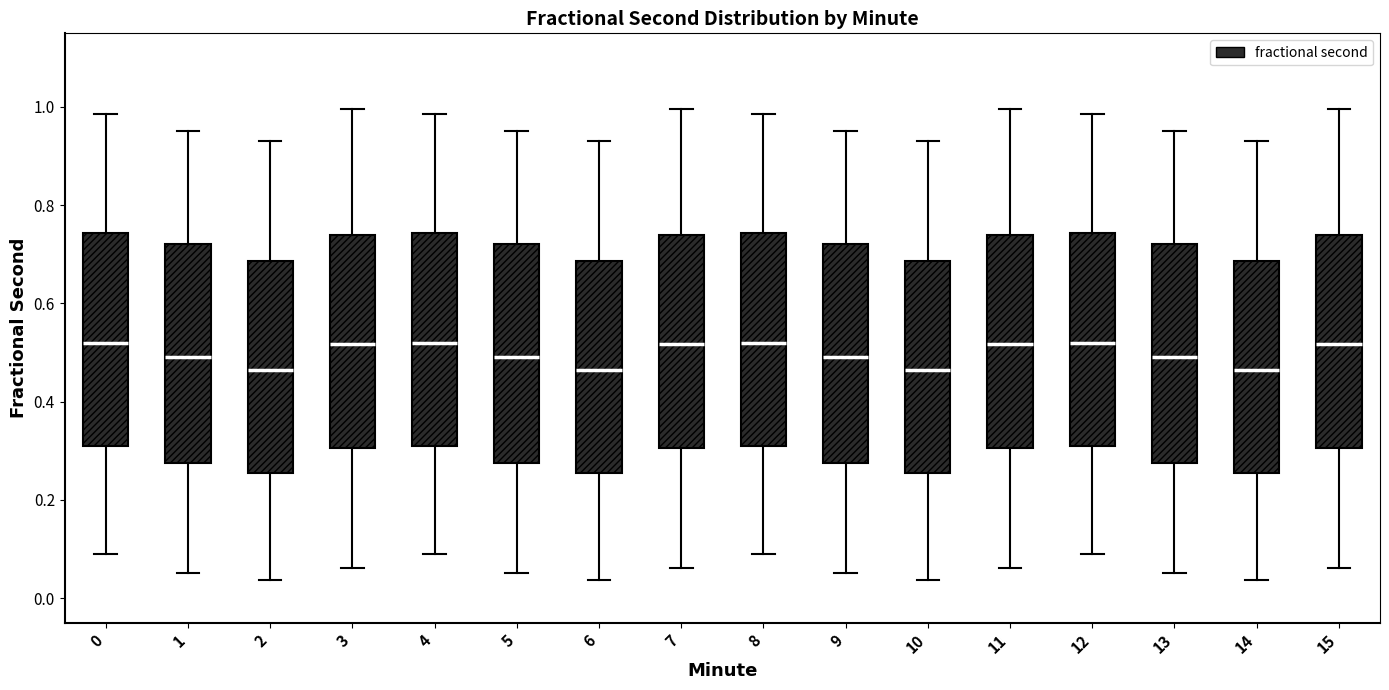

Reading left to right, read every box against the y-axis: the position of its median line, the range the box covers, and the ends of its whiskers. The values are not printed on the chart, so give them approximately, as read against the axis.

0: median 0.52, box 0.30 to 0.74, whiskers 0.08 to 0.98
1: median 0.50, box 0.28 to 0.72, whiskers 0.06 to 0.96
2: median 0.46, box 0.26 to 0.68, whiskers 0.04 to 0.94
3: median 0.52, box 0.30 to 0.74, whiskers 0.06 to 1.00
4: median 0.52, box 0.30 to 0.74, whiskers 0.08 to 0.98
5: median 0.50, box 0.28 to 0.72, whiskers 0.06 to 0.96
6: median 0.46, box 0.26 to 0.68, whiskers 0.04 to 0.94
7: median 0.52, box 0.30 to 0.74, whiskers 0.06 to 1.00
8: median 0.52, box 0.30 to 0.74, whiskers 0.08 to 0.98
9: median 0.50, box 0.28 to 0.72, whiskers 0.06 to 0.96
10: median 0.46, box 0.26 to 0.68, whiskers 0.04 to 0.94
11: median 0.52, box 0.30 to 0.74, whiskers 0.06 to 1.00
12: median 0.52, box 0.30 to 0.74, whiskers 0.08 to 0.98
13: median 0.50, box 0.28 to 0.72, whiskers 0.06 to 0.96
14: median 0.46, box 0.26 to 0.68, whiskers 0.04 to 0.94
15: median 0.52, box 0.30 to 0.74, whiskers 0.06 to 1.00